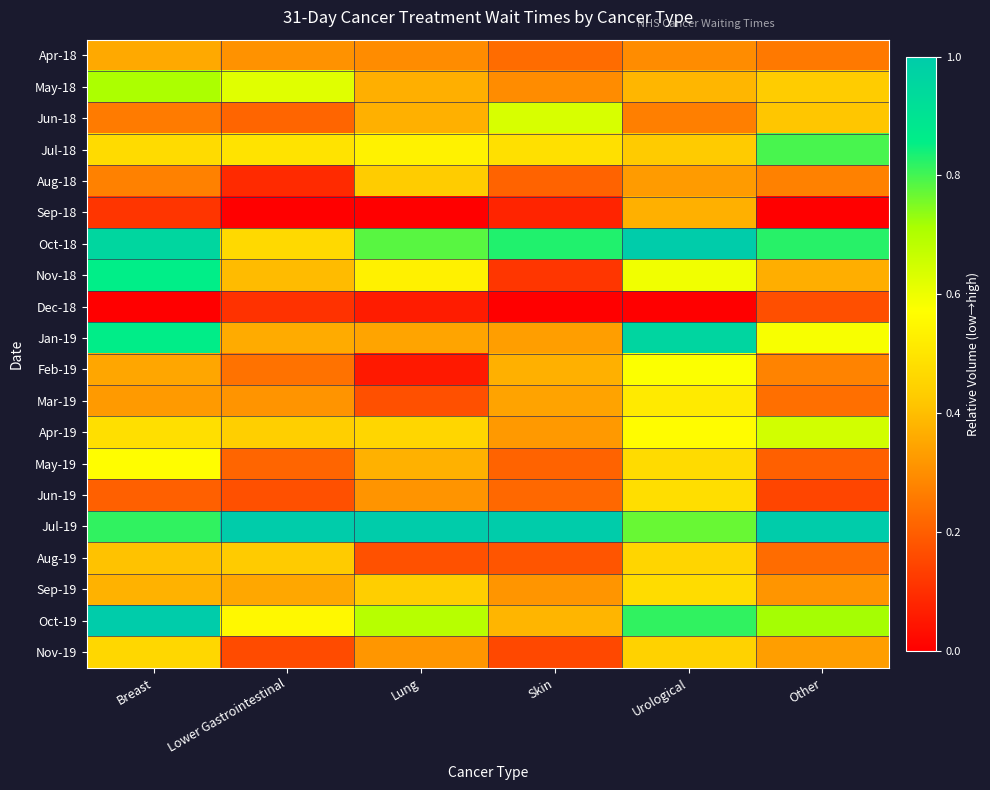

Which series has the widest spread of values?

Nov-18